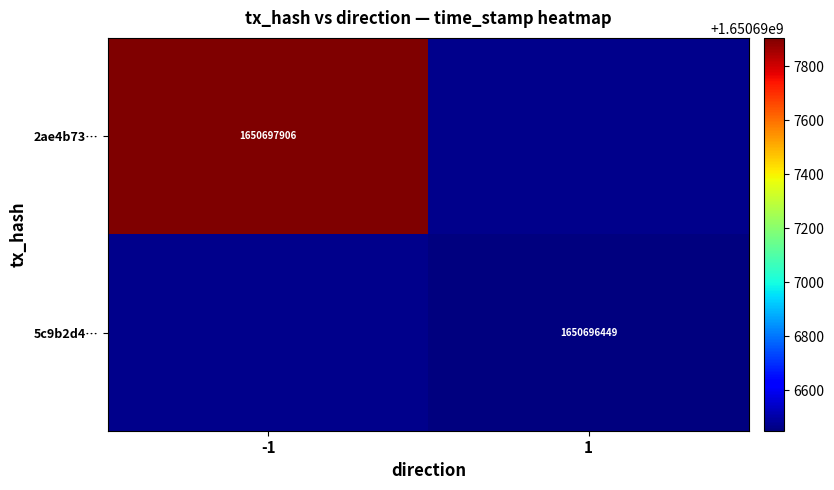

Reading left to right, what are all the values shown in this chart?

2ae4b73cd0dfbf25ce111b46614a7a06574078a: -1	1650697906
5c9b2d4985aa2d05cfc7a81541396d62899b2ad: 1	1650696449